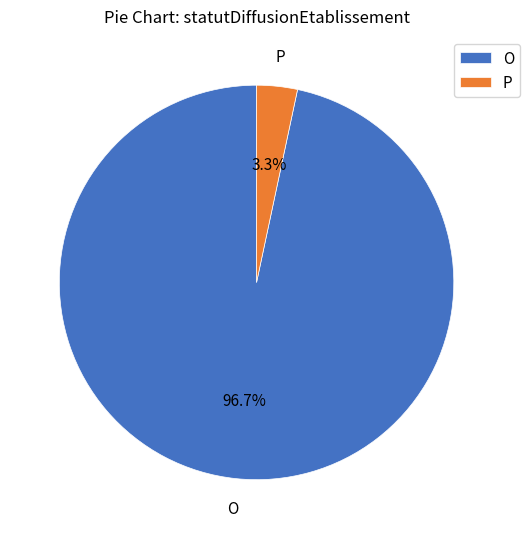

To the nearest percent, what is the average slice percentage?

50%